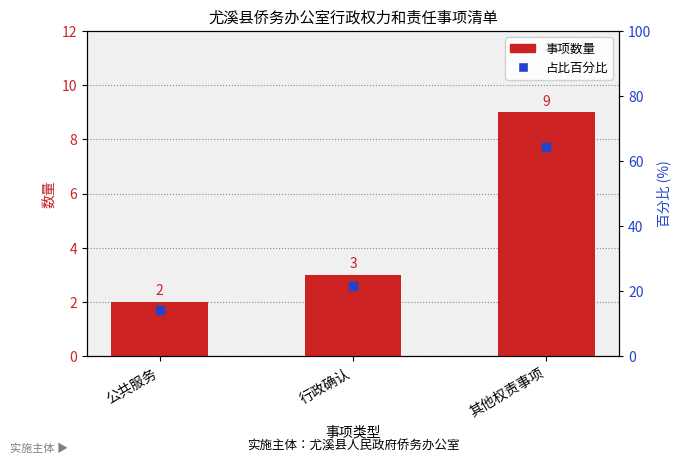

Which series has the largest Y range (max minus min)?

占比百分比